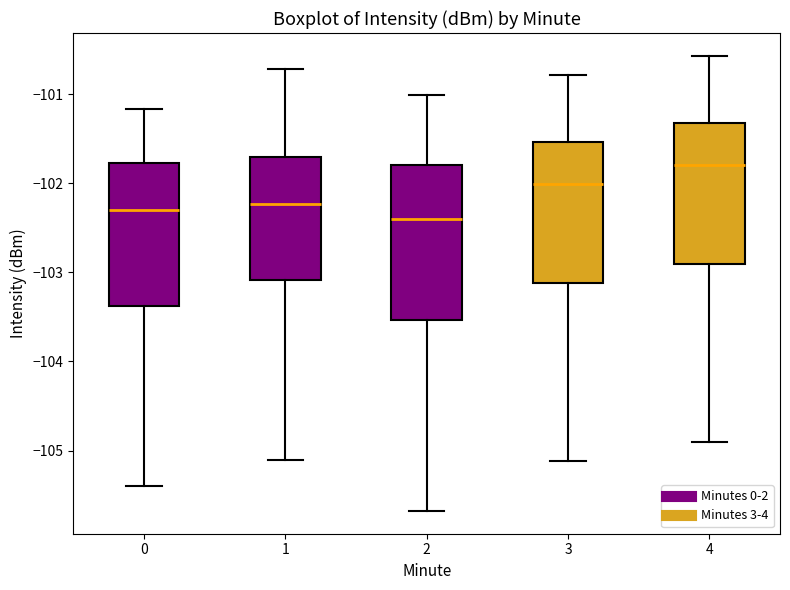

Reading left to right, transcribe this box plot: for each box, give where its median line is, the range the box spans, and where its two whiskers end, as read against the y-axis. The values are not printed on the chart, so give them approximately, as read against the axis.

0: median -102.3, box -103.4 to -101.8, whiskers -105.4 to -101.2
1: median -102.2, box -103.1 to -101.7, whiskers -105.1 to -100.7
2: median -102.4, box -103.5 to -101.8, whiskers -105.7 to -101.0
3: median -102.0, box -103.1 to -101.5, whiskers -105.1 to -100.8
4: median -101.8, box -102.9 to -101.3, whiskers -104.9 to -100.6